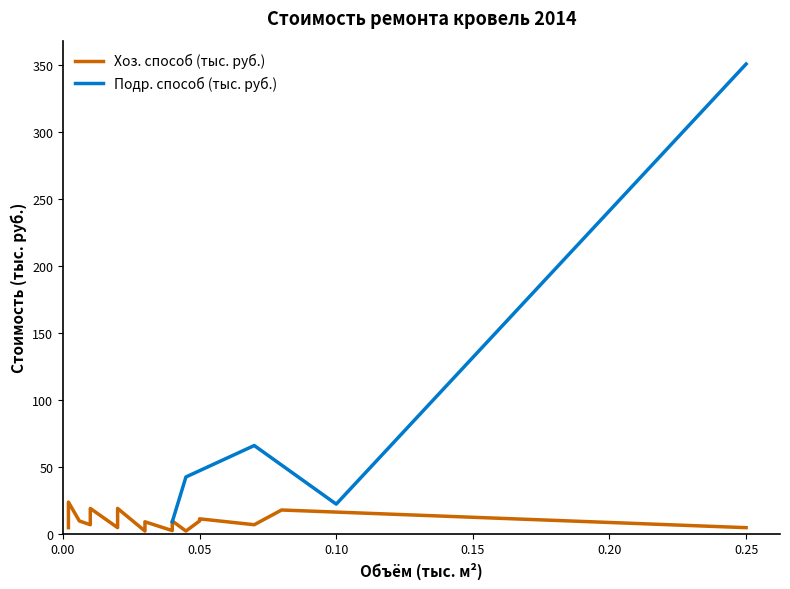

What is the lowest value of the Подр. способ (тыс. руб.) series?

8.8